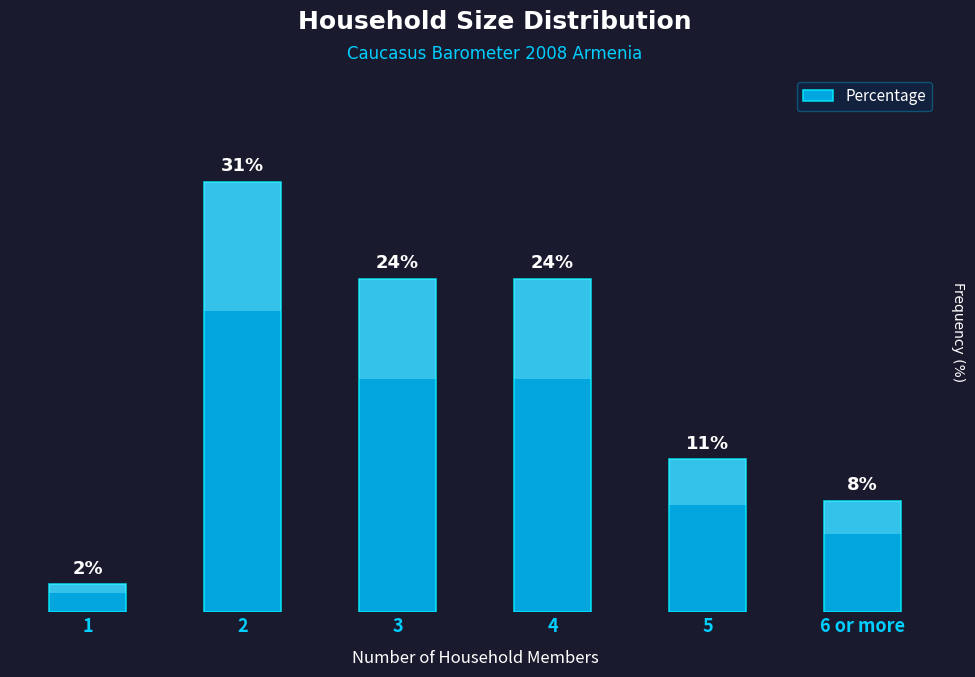

At which label does the data first exceed 24?

2